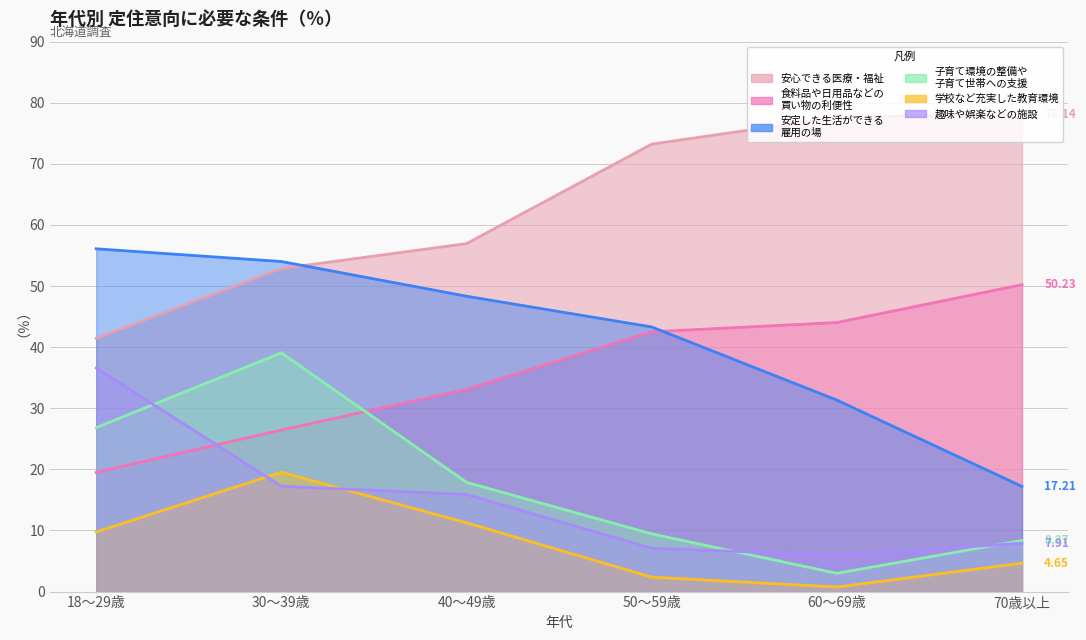

Reading left to right, what are all the values shown in this chart?

安心できる医療・福祉: 18～29歳=41.5	30～39歳=52.9	40～49歳=57.0	50～59歳=73.2	60～69歳=77.6	70歳以上=78.1
食料品や日用品などの
買い物の利便性: 18～29歳=19.5	30～39歳=26.4	40～49歳=33.1	50～59歳=42.5	60～69歳=44.0	70歳以上=50.2
安定した生活ができる
雇用の場: 18～29歳=56.1	30～39歳=54.0	40～49歳=48.3	50～59歳=43.3	60～69歳=31.3	70歳以上=17.2
子育て環境の整備や
子育て世帯への支援: 18～29歳=26.8	30～39歳=39.1	40～49歳=17.9	50～59歳=9.4	60～69歳=3.0	70歳以上=8.4
学校など充実した教育環境: 18～29歳=9.8	30～39歳=19.5	40～49歳=11.3	50～59歳=2.4	60～69歳=0.8	70歳以上=4.7
趣味や娯楽などの施設: 18～29歳=36.6	30～39歳=17.2	40～49歳=15.9	50～59歳=7.1	60～69歳=6.0	70歳以上=7.9